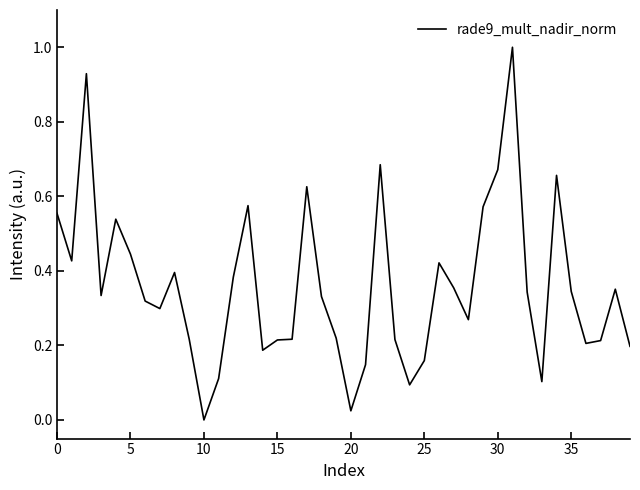

What is the maximum value shown in the chart?

1.0